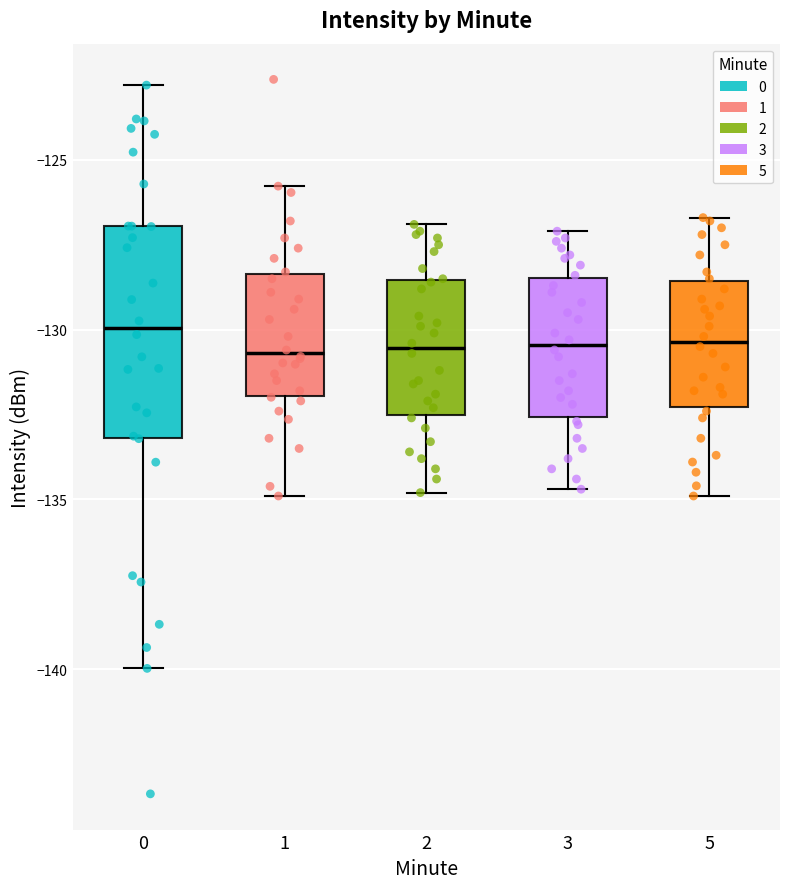

Which box is the tallest, from its lower edge to its upper edge?

0